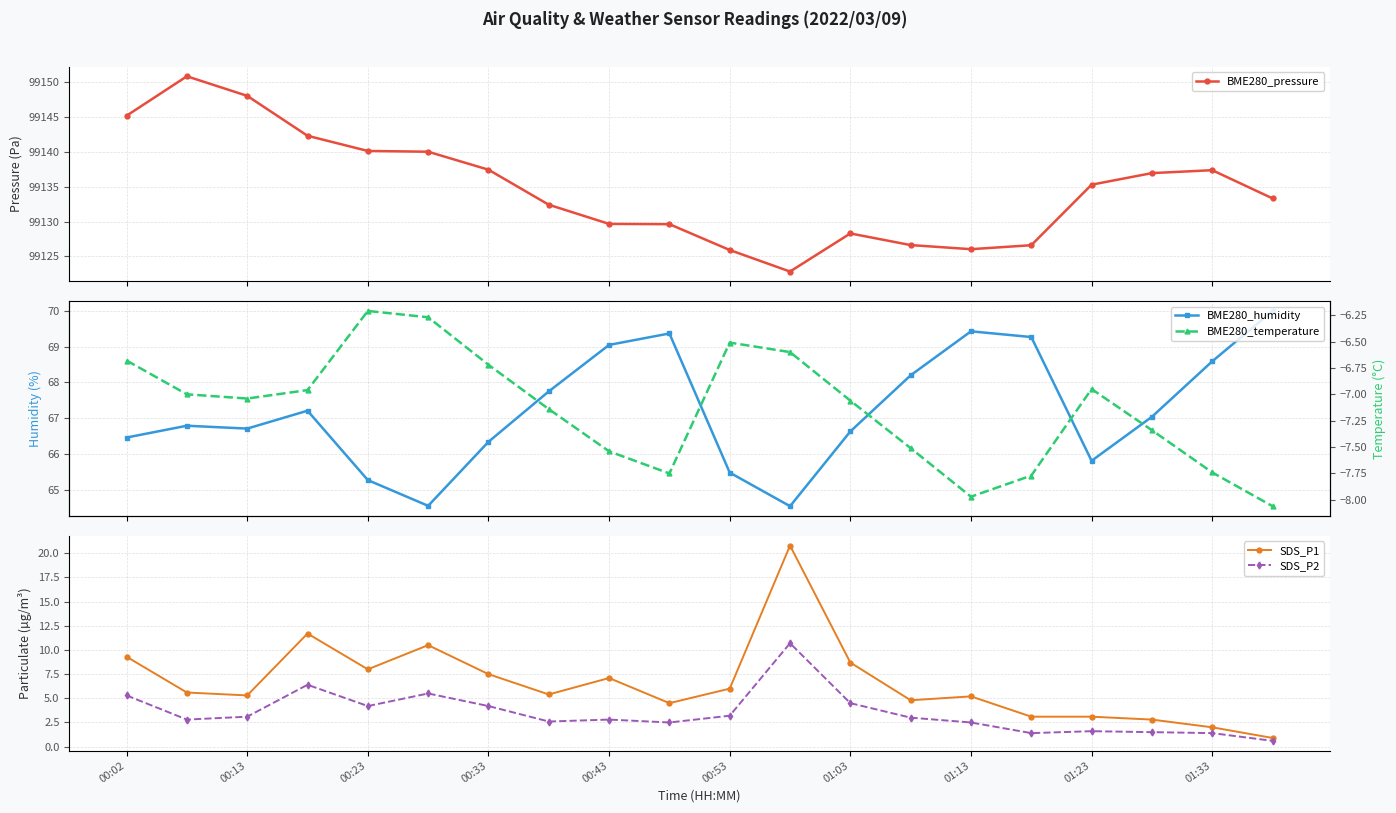

What is the average value of the BME280_humidity series?

67.2